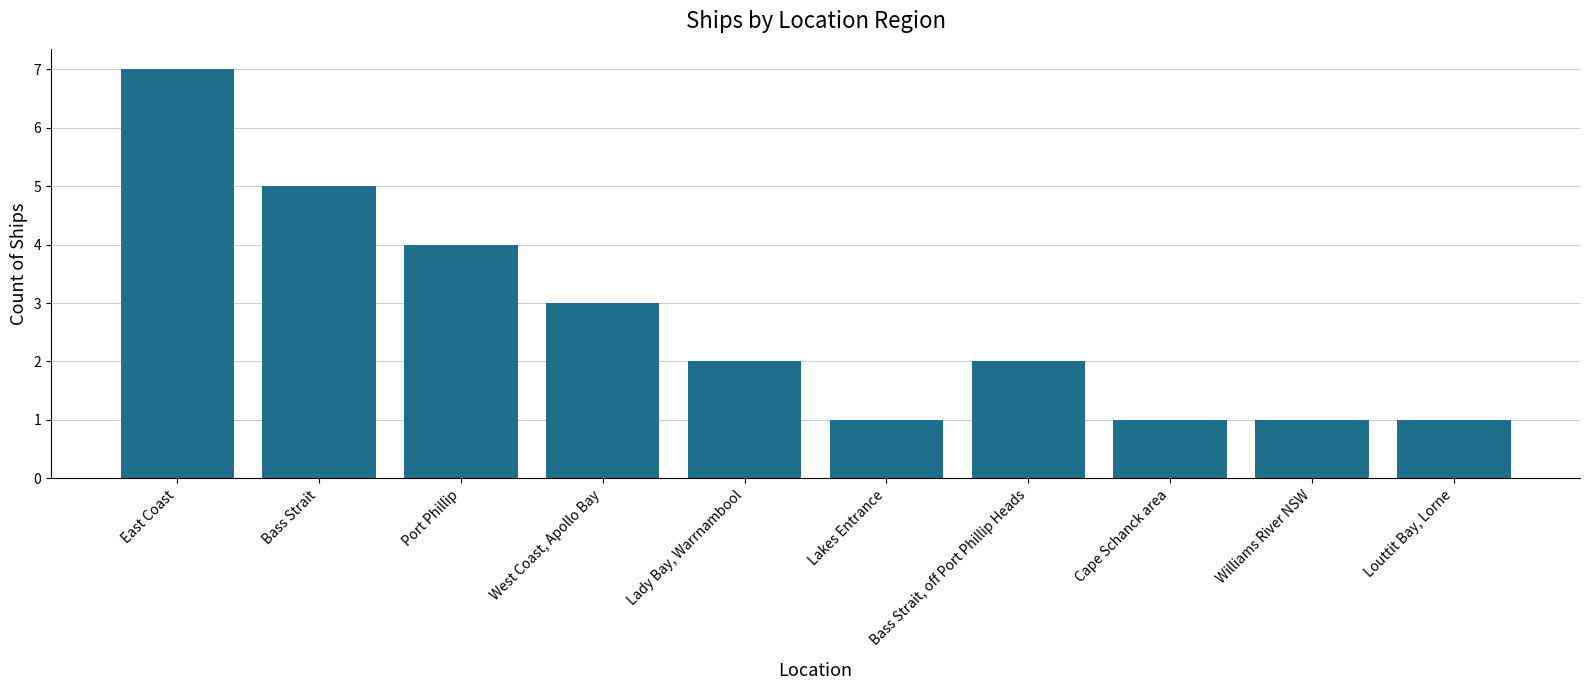

What is the sum of all values?

27